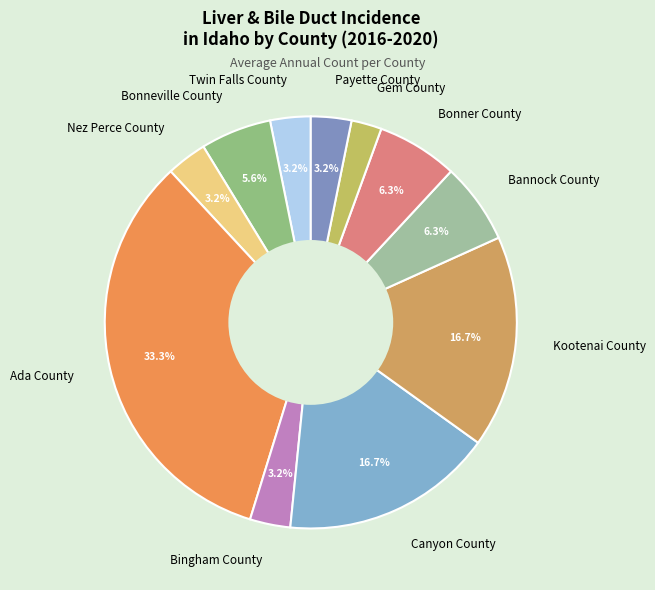

Which category has the smallest portion of the pie?

Gem County